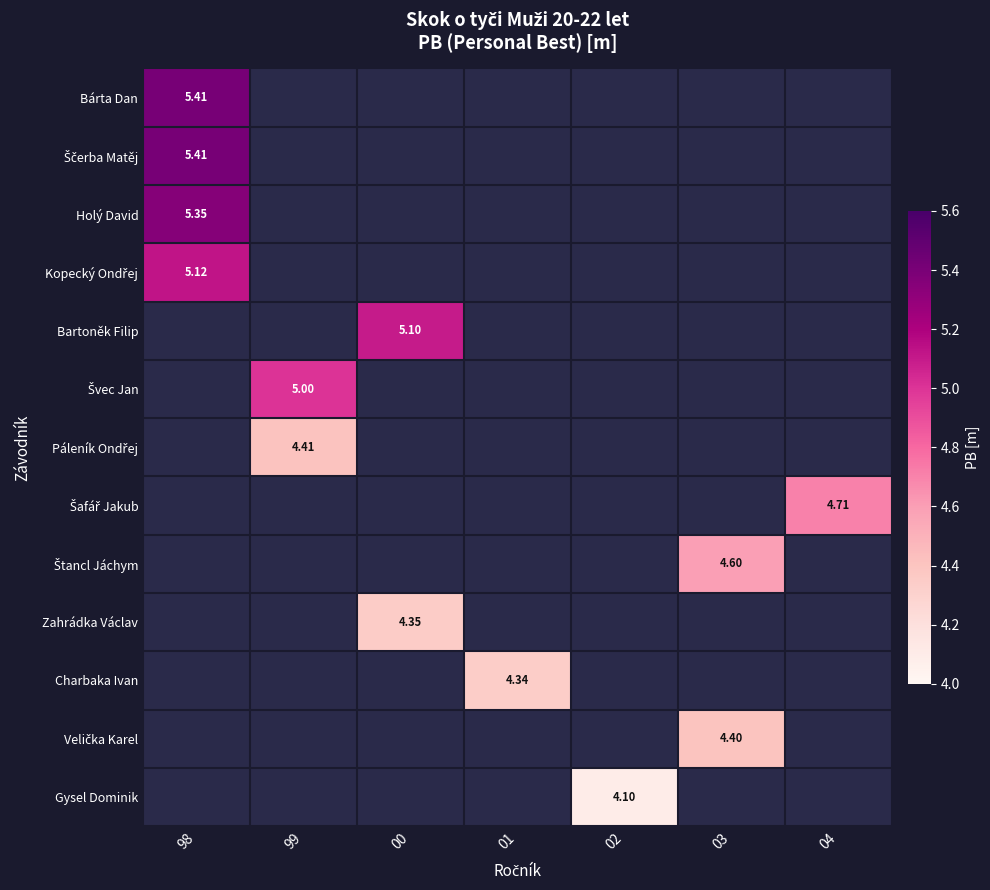

What is the greatest value displayed?

5.4